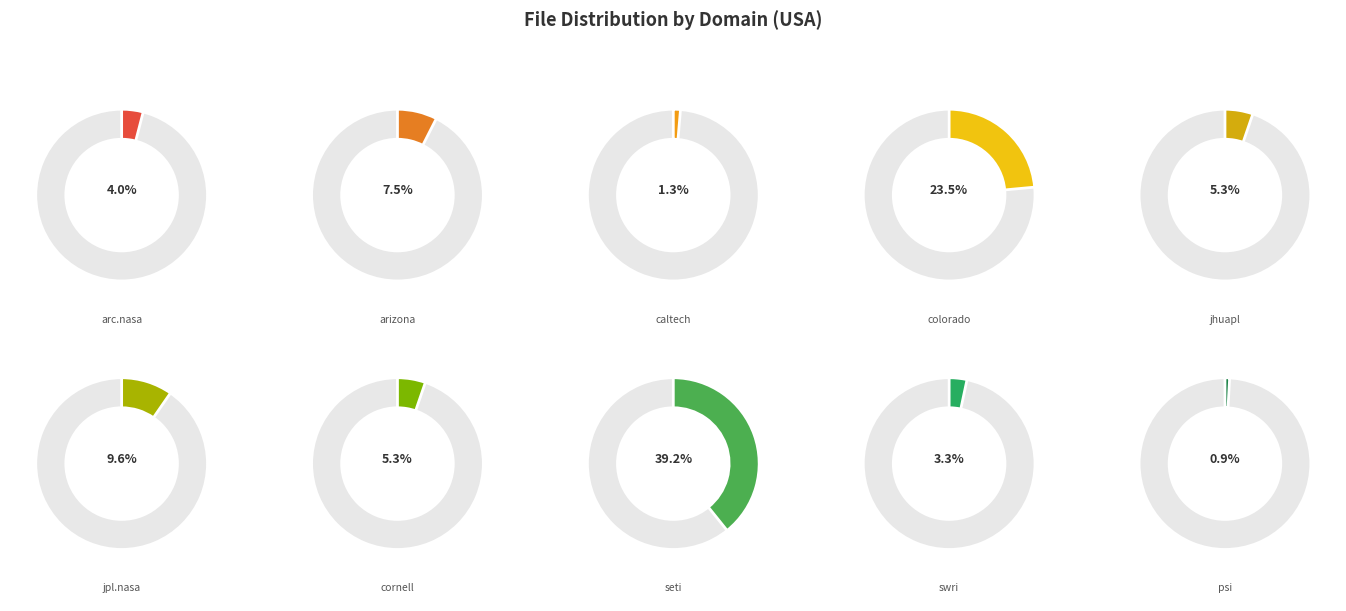

True or false: arc.nasa.gov accounts for 4% of the total.

True